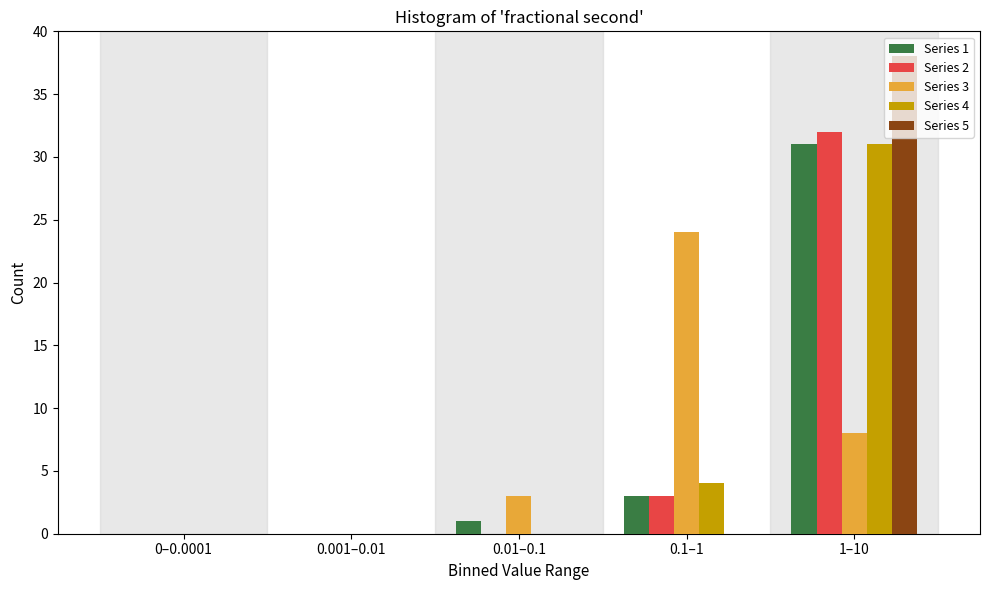

Reading left to right, what are all the values shown in this chart?

Series 1: 0–0.0001=0	0.001–0.01=0	0.01–0.1=1	0.1–1=3	1–10=31
Series 2: 0–0.0001=0	0.001–0.01=0	0.01–0.1=0	0.1–1=3	1–10=32
Series 3: 0–0.0001=0	0.001–0.01=0	0.01–0.1=3	0.1–1=24	1–10=8
Series 4: 0–0.0001=0	0.001–0.01=0	0.01–0.1=0	0.1–1=4	1–10=31
Series 5: 0–0.0001=0	0.001–0.01=0	0.01–0.1=0	0.1–1=0	1–10=38